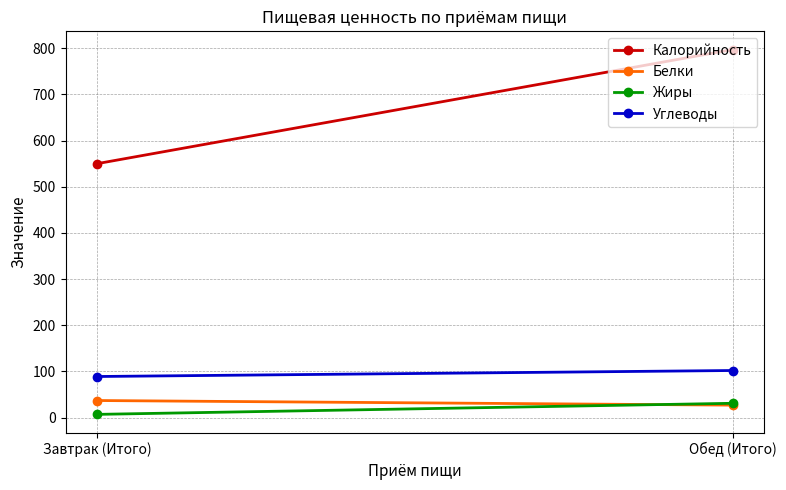

What is the difference between the maximum and minimum values in the Углеводы series?

13